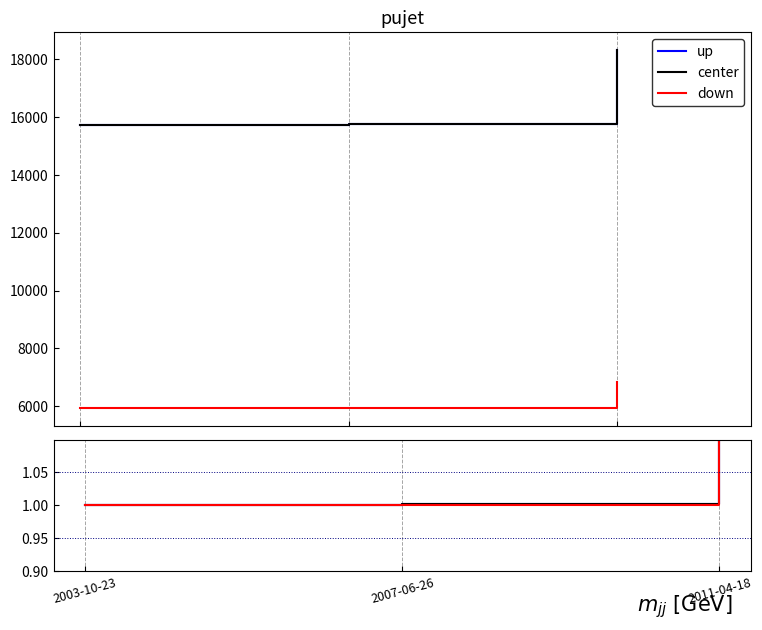

What are all the series names shown in the legend?

up, center, down